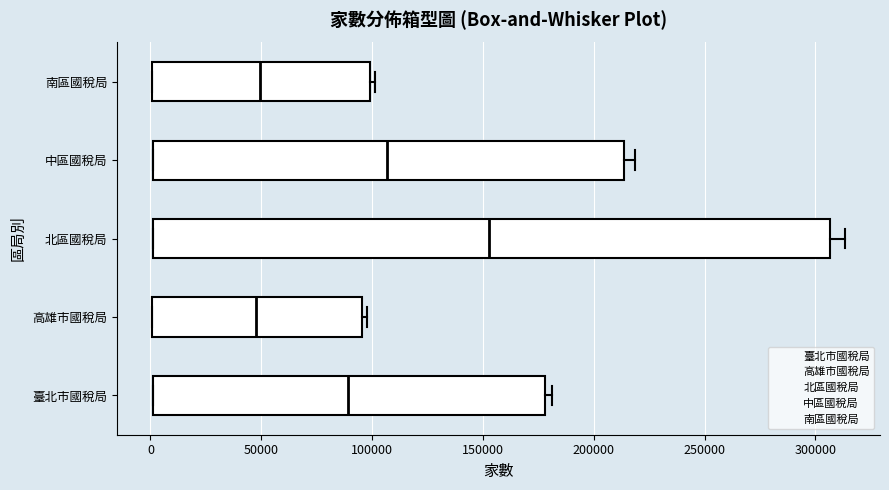

Which box is the widest, from its left edge to its right edge?

北區國稅局